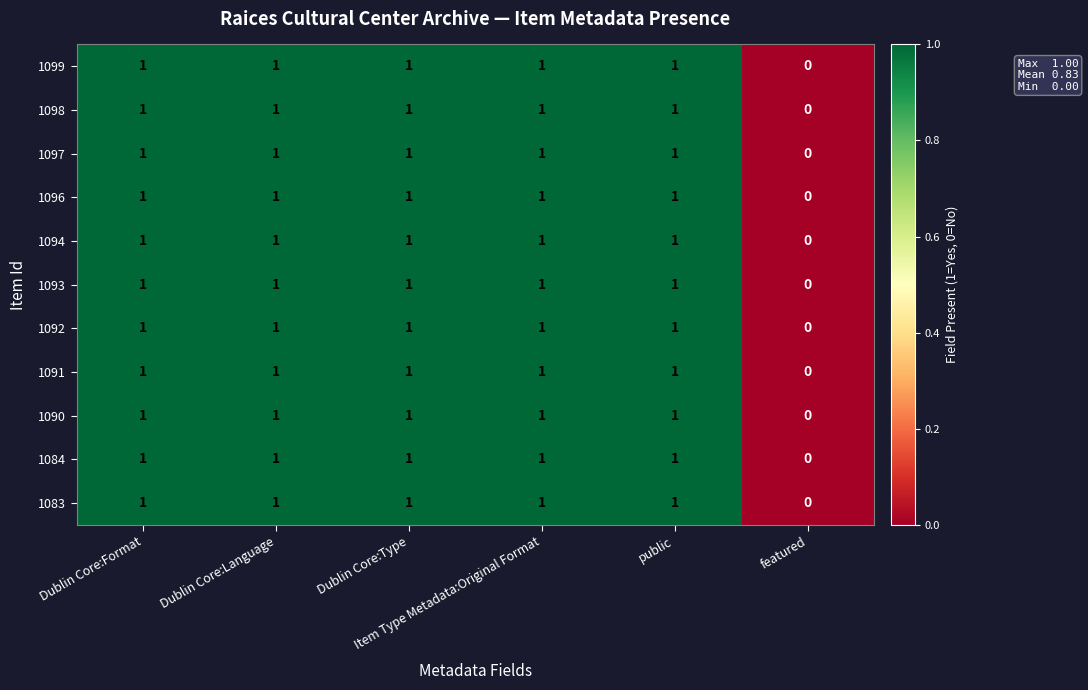

What is the sum of all 1096 values?

5